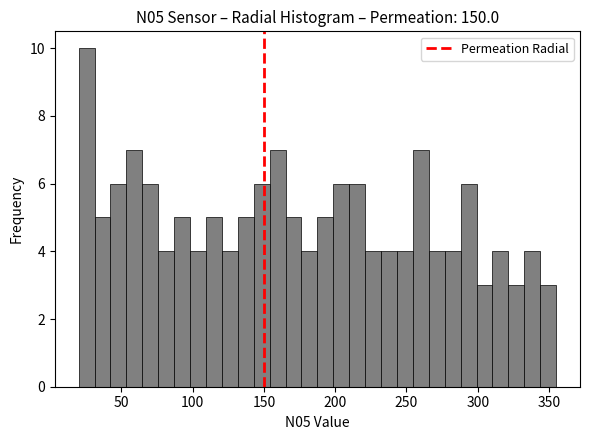

Around what value on the x-axis is the tallest bar? Give the approximate position of its centre, as read against the axis.

25